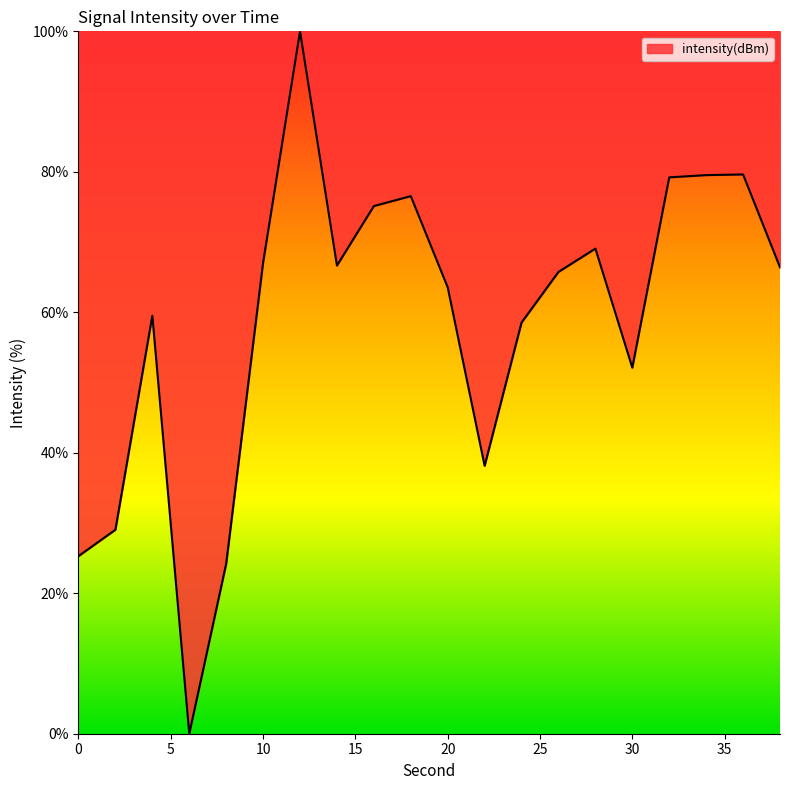

True or false: there are more than 1 points higher than both neighbors.

True